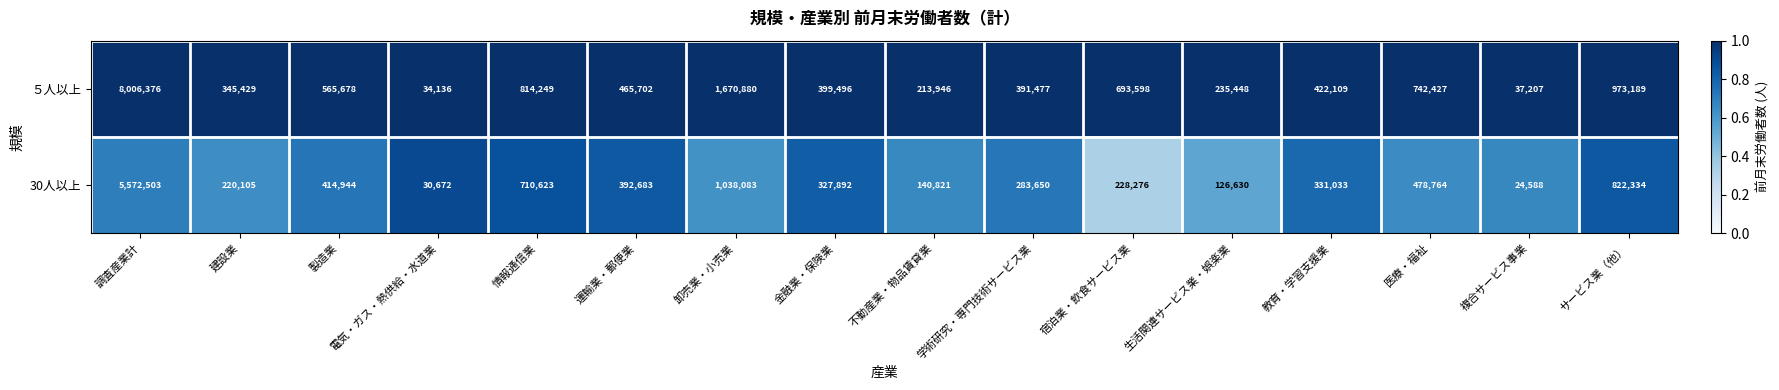

The value of ５人以上 at 教育・学習支援業 is 422109. True or false?

True